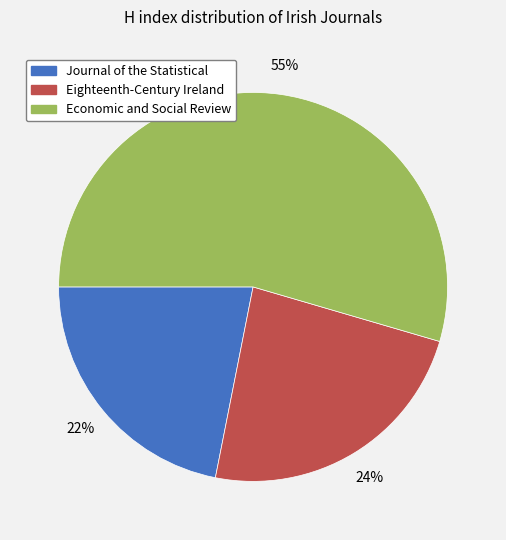

Count the number of slices in the pie.

3